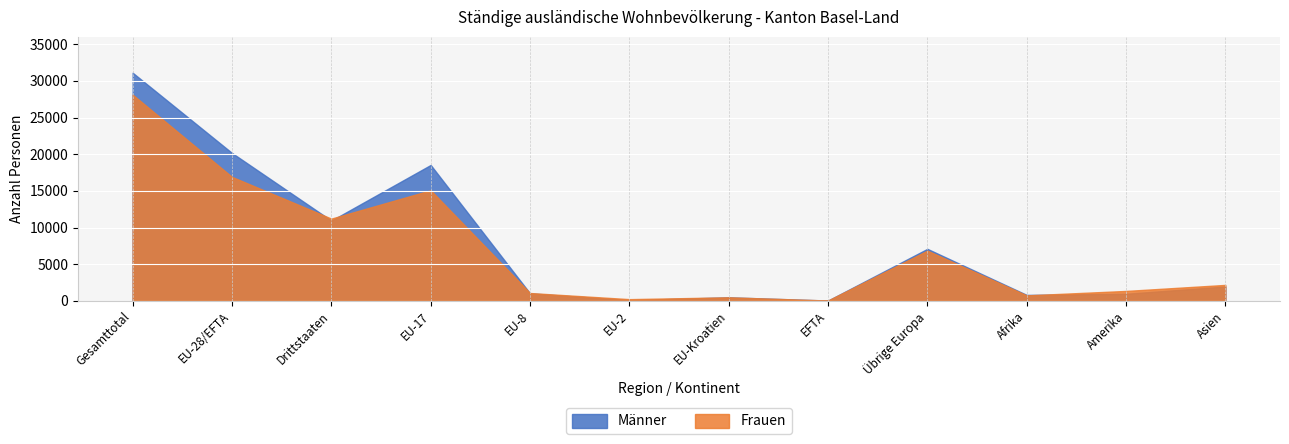

What is the difference between the highest and lowest values at EU-2?

134